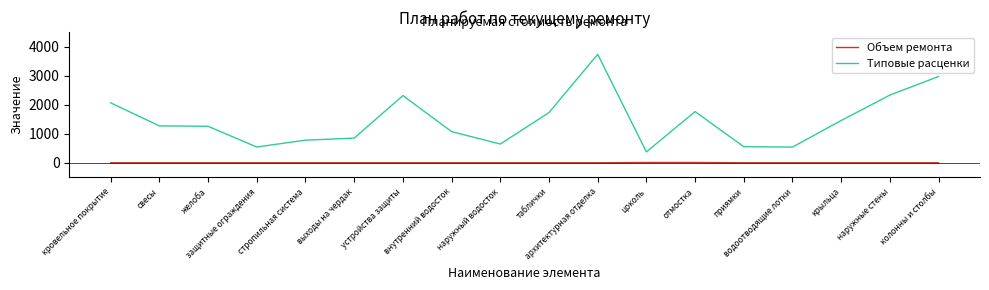

True or false: Объем ремонта and Типовые расценки intersect in this chart.

False